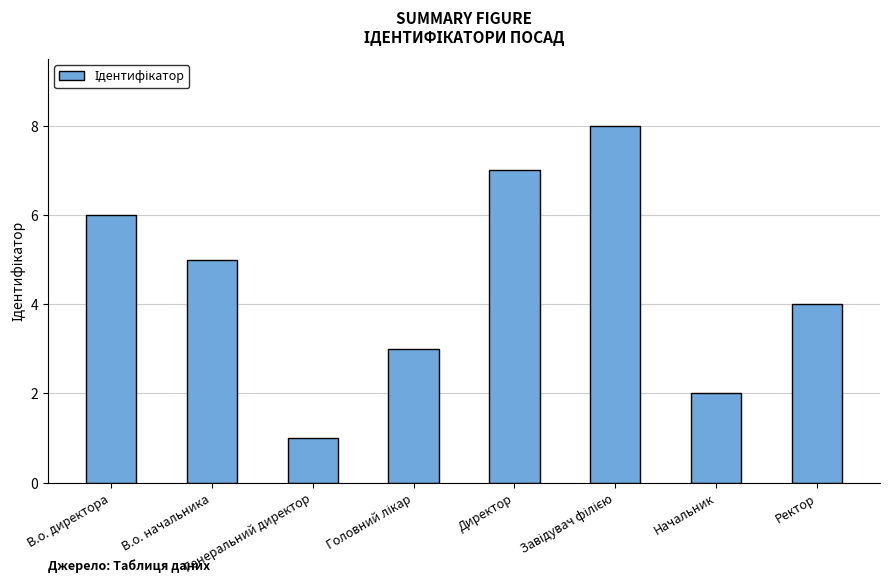

What value does the data have at Начальник?

2